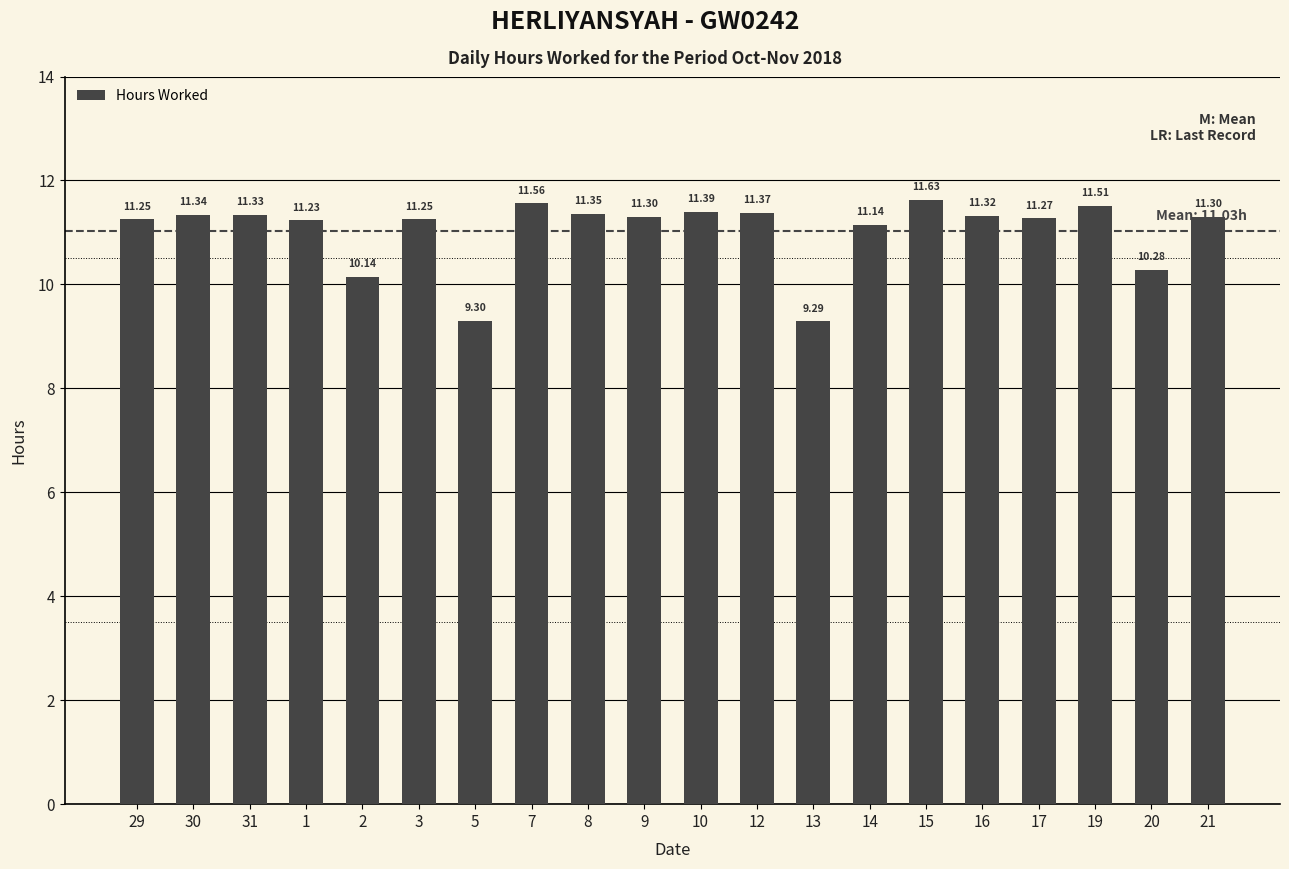

Which category has the highest value across all series?

15